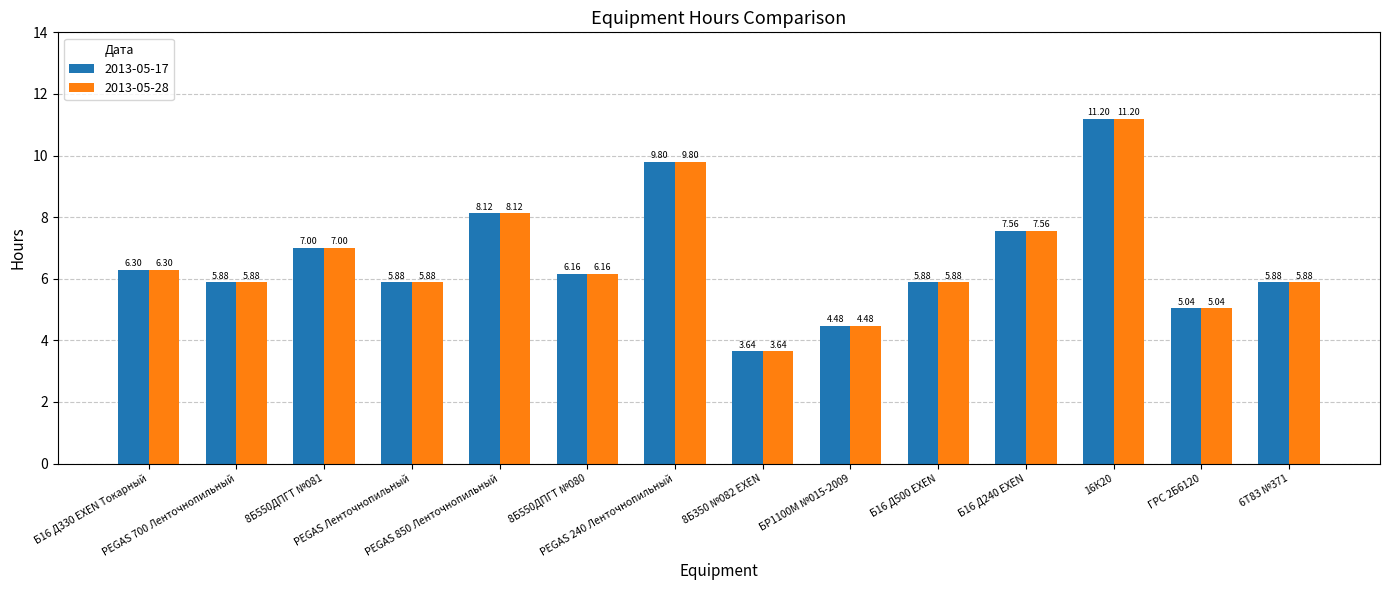

What is the average value of the 2013-05-17 series?

6.6